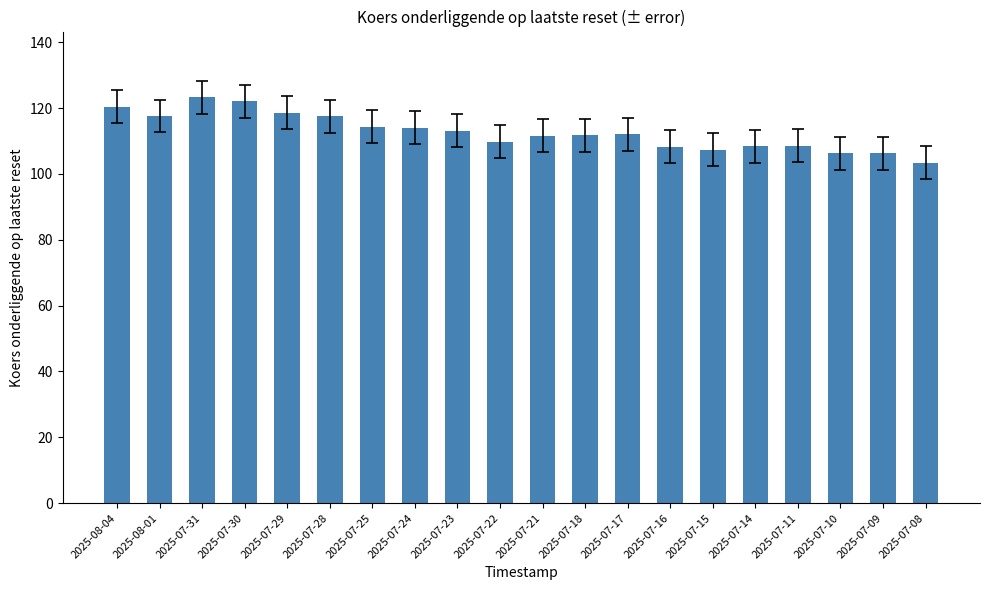

Count the number of categories in the chart.

20